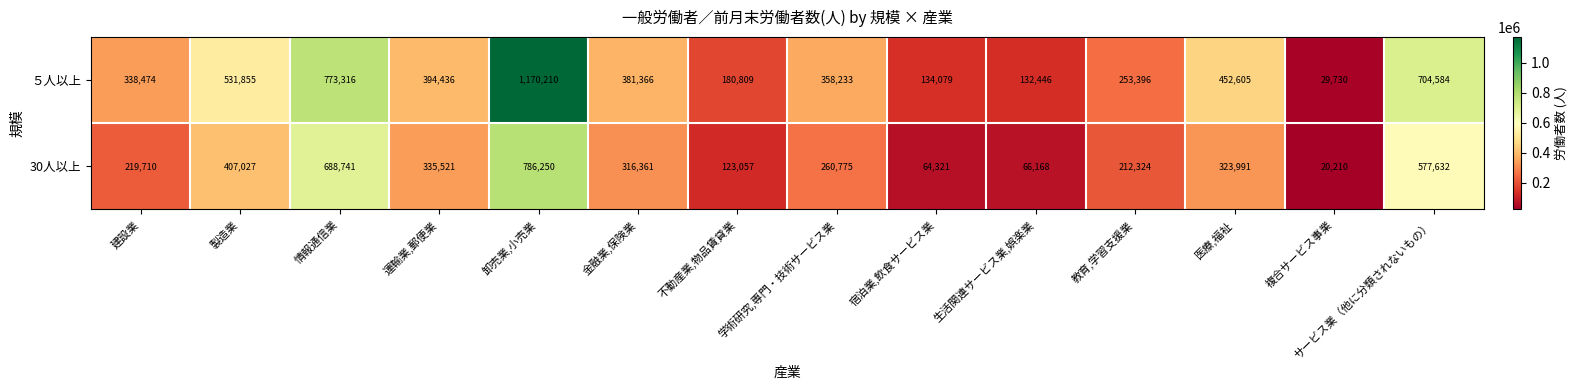

Which category has the lowest value across all series?

複合サービス事業